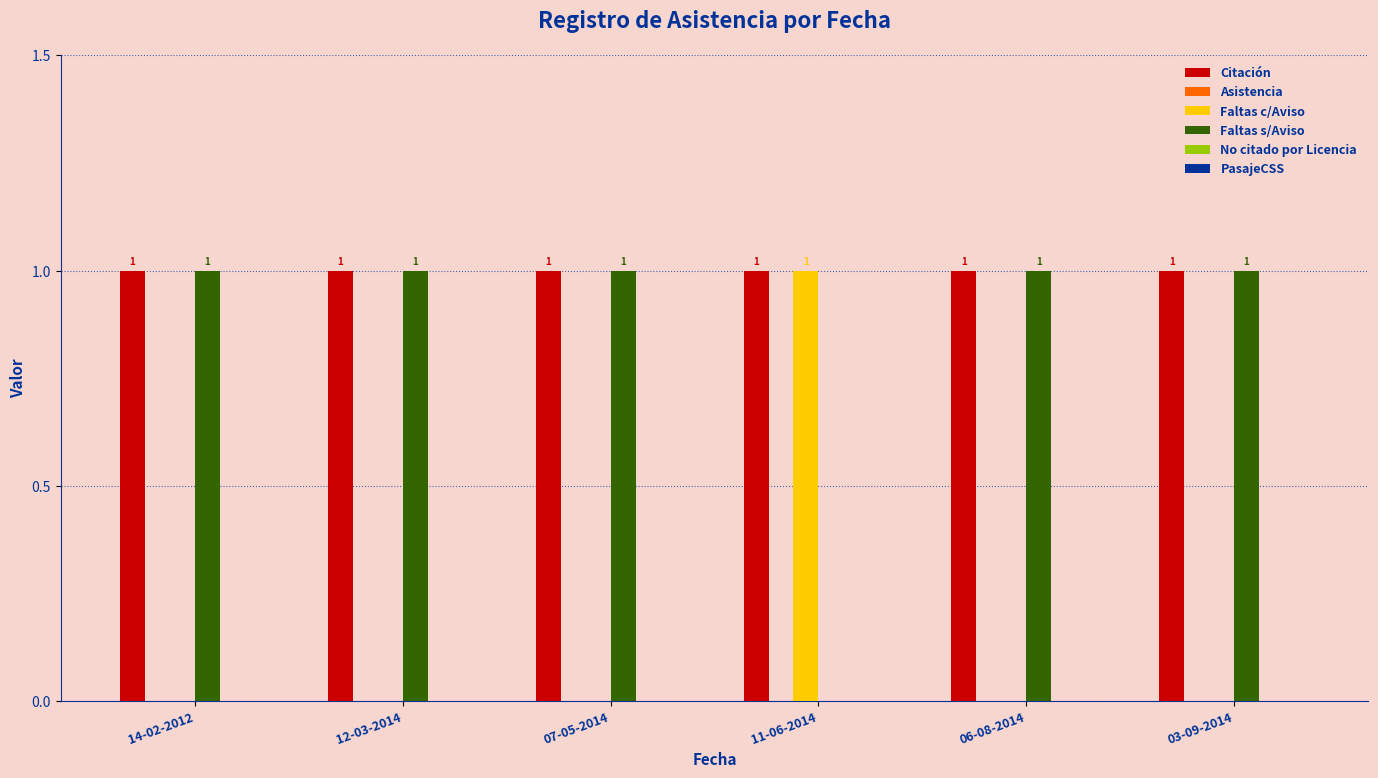

At which label is Faltas s/Aviso closest to 0?

11-06-2014